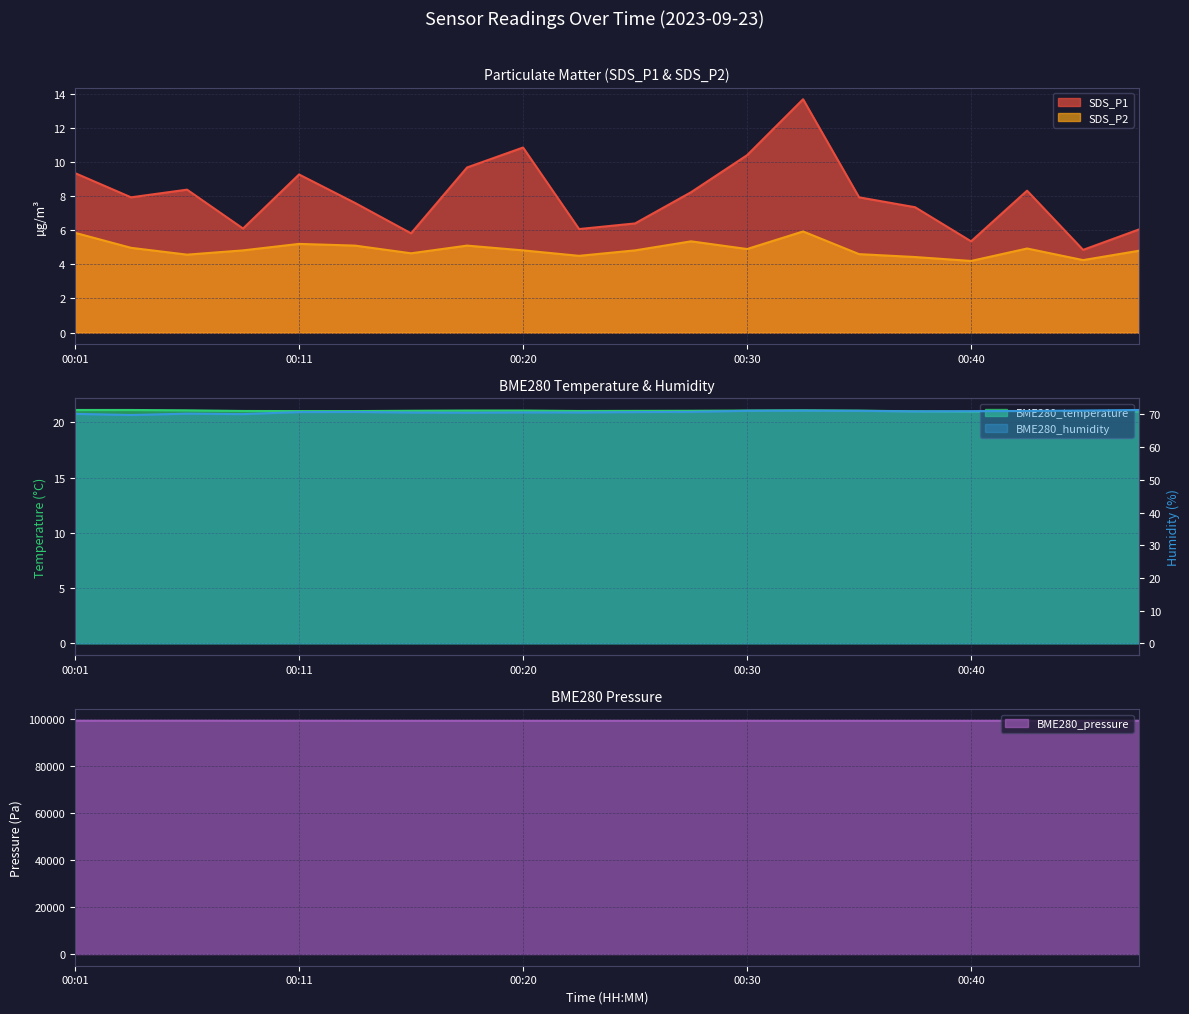

In BME280_humidity, how many points are lower than both neighbors (excluding endpoints)?

5